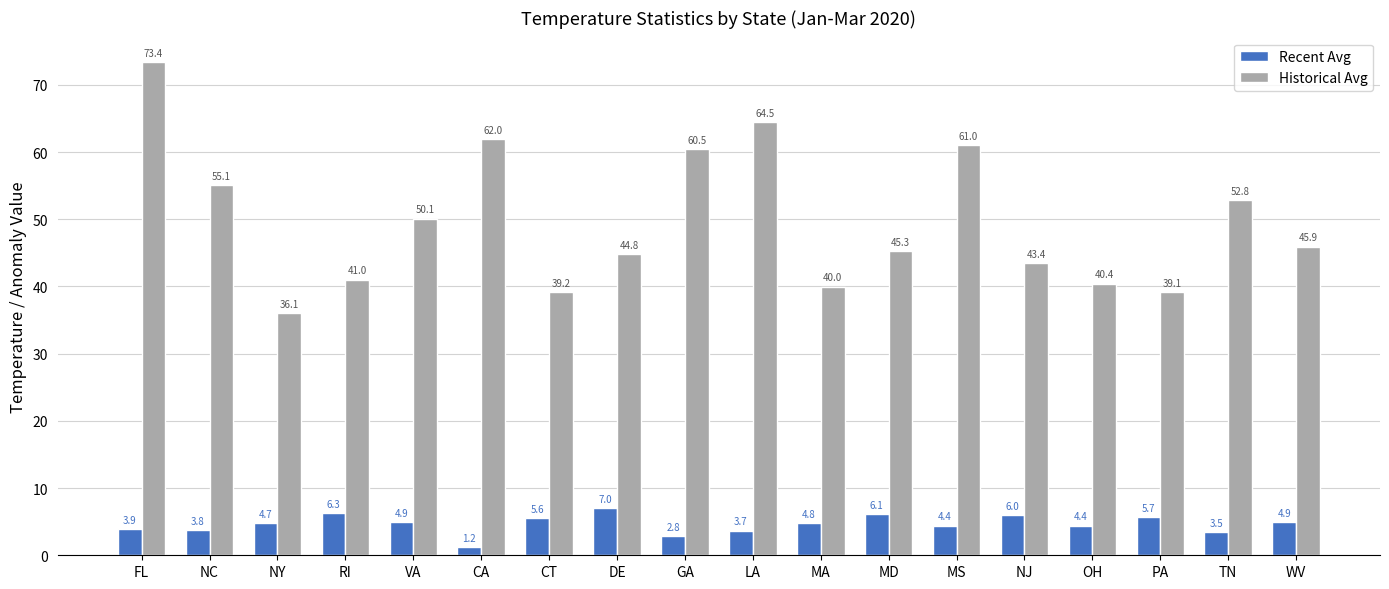

What is the minimum value for Recent Avg?

1.2